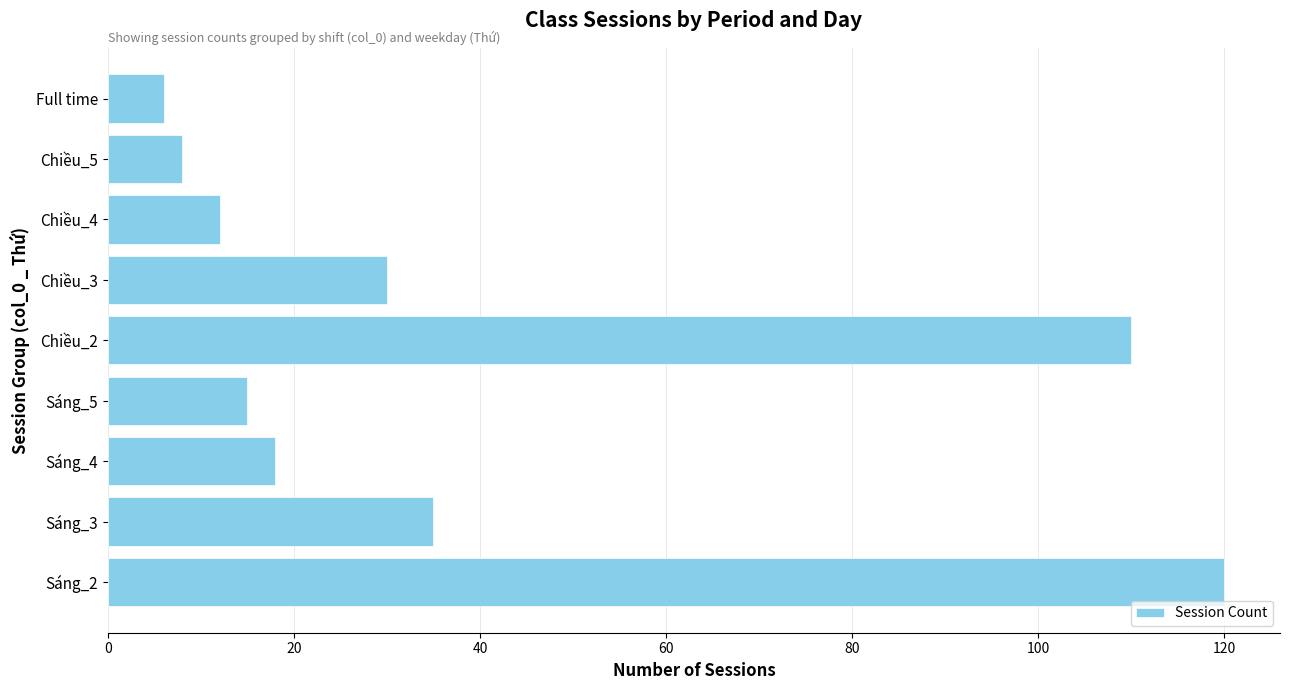

What value does the data have at Sáng_3?

35